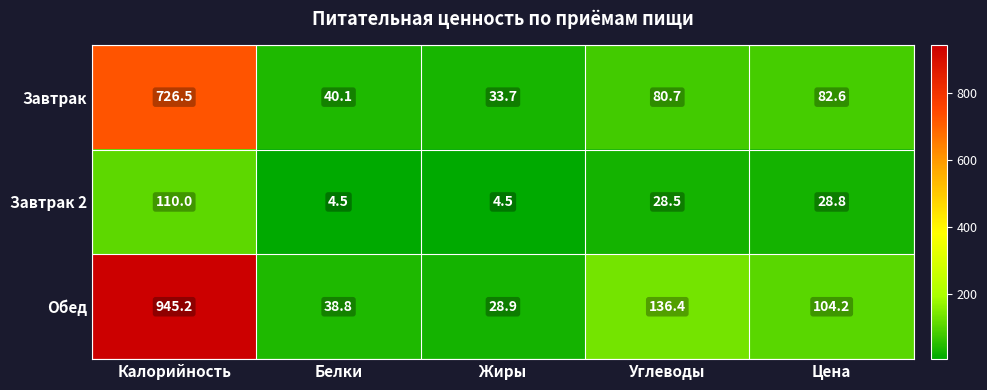

Reading left to right, extract all data points from this chart.

Завтрак: Калорийность=726.5	Белки=40.1	Жиры=33.7	Углеводы=80.7	Цена=82.6
Завтрак 2: Калорийность=110.0	Белки=4.5	Жиры=4.5	Углеводы=28.5	Цена=28.8
Обед: Калорийность=945.2	Белки=38.8	Жиры=28.9	Углеводы=136.4	Цена=104.2